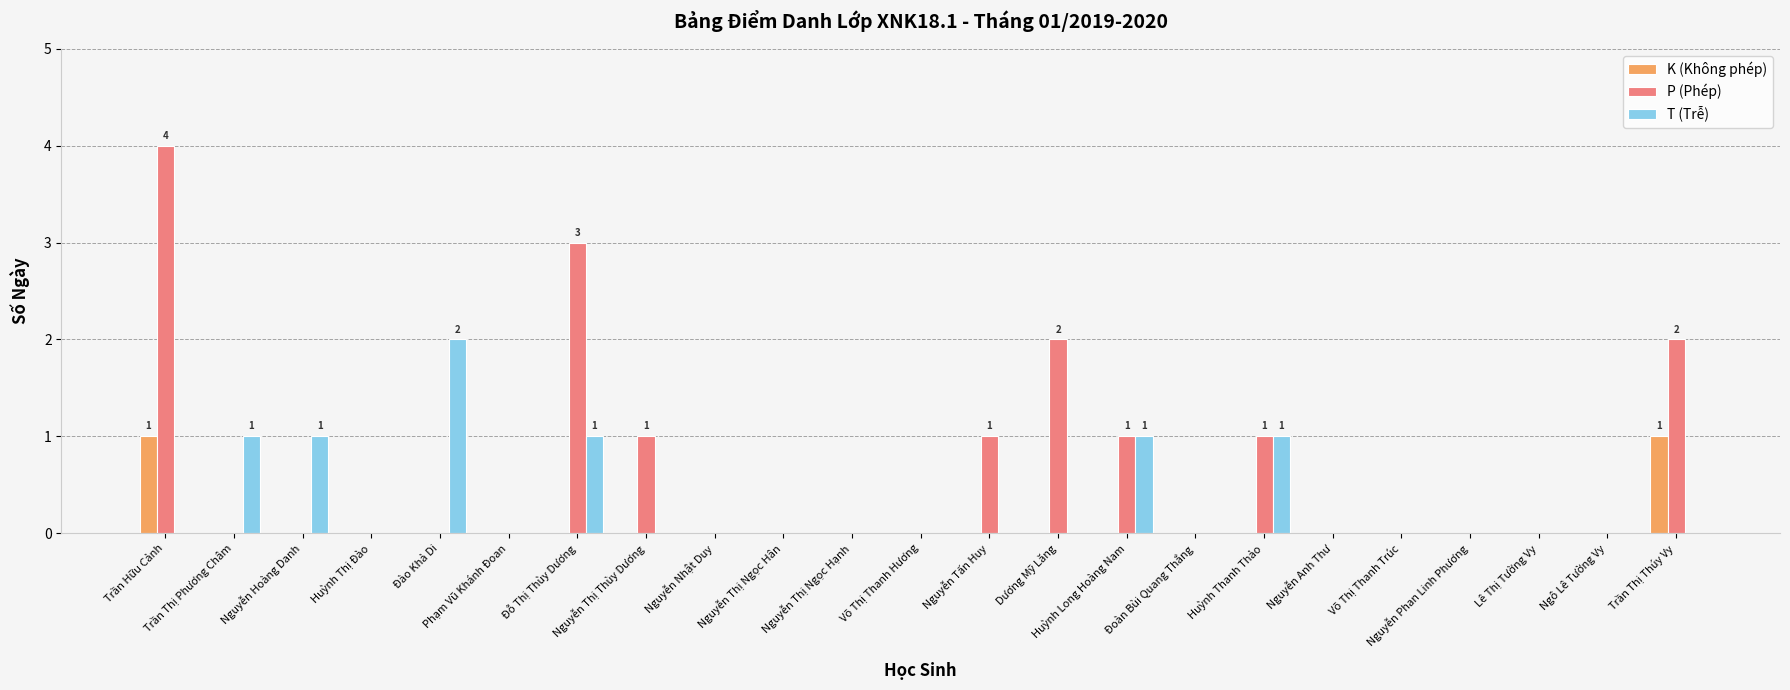

Which series has the largest total across all categories?

P (Phép)